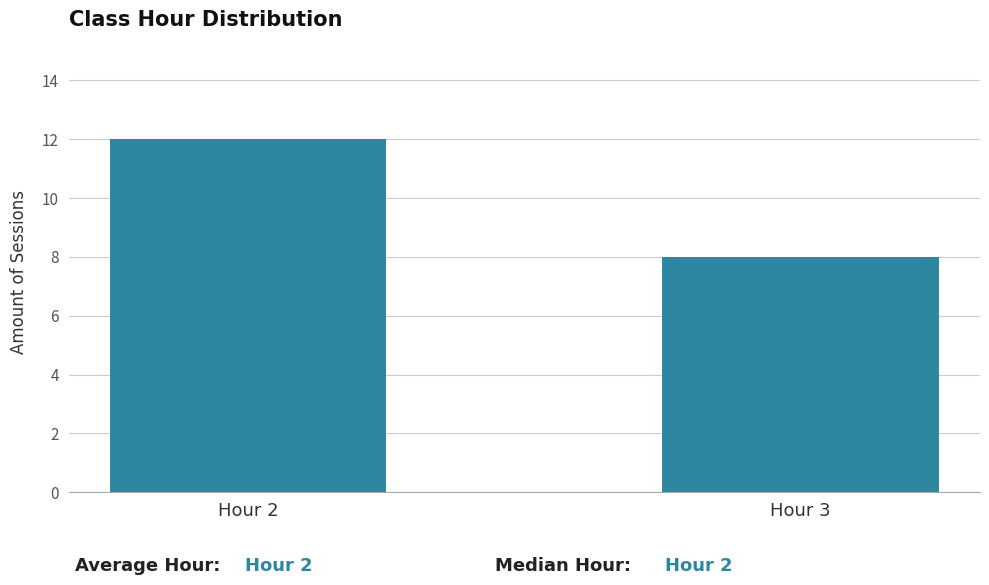

Reading right to left, what are all the values shown in this chart?

8	12